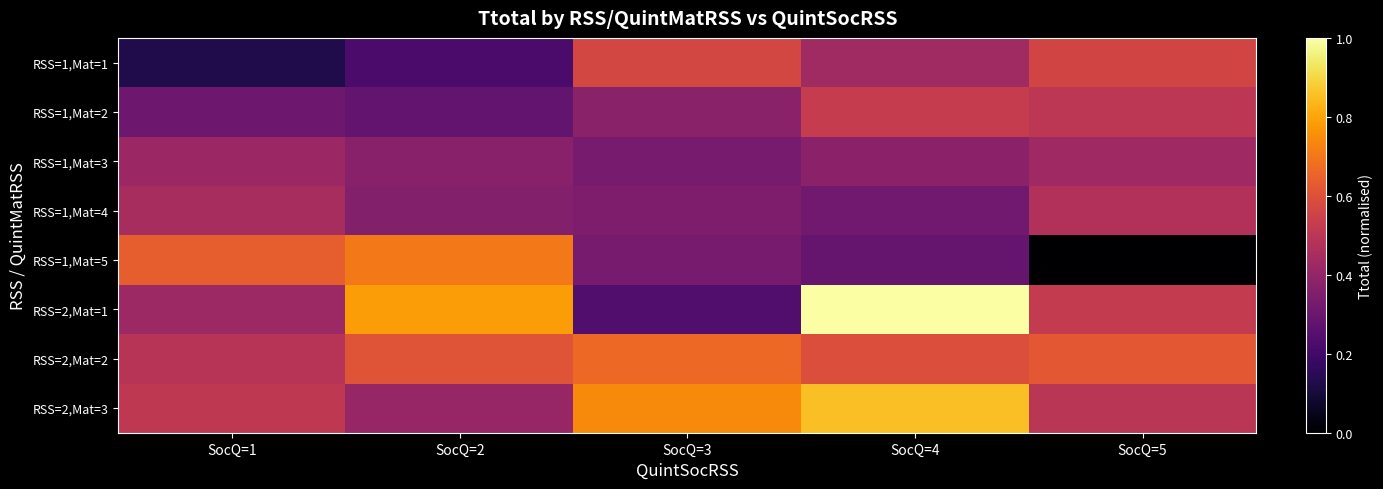

What is the total value across all series at SocQ=4?

4.4